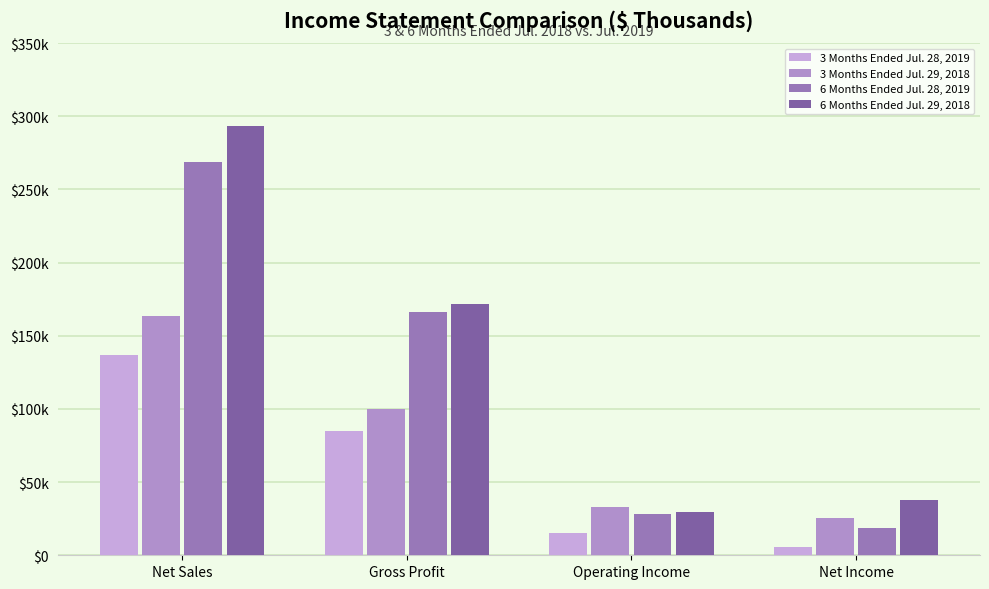

Are the bars grouped side by side (vs. stacked)?

Yes